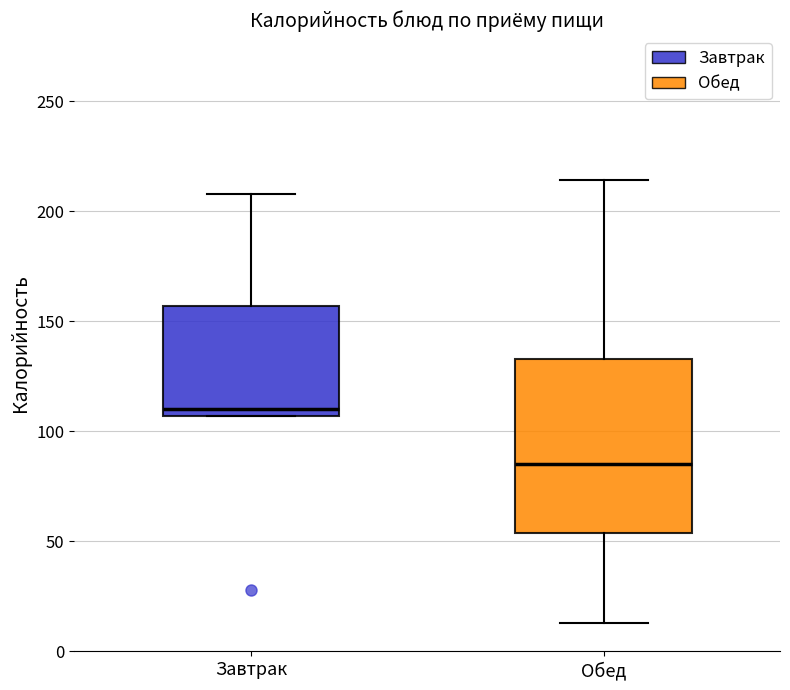

Which box has the highest median line?

Завтрак